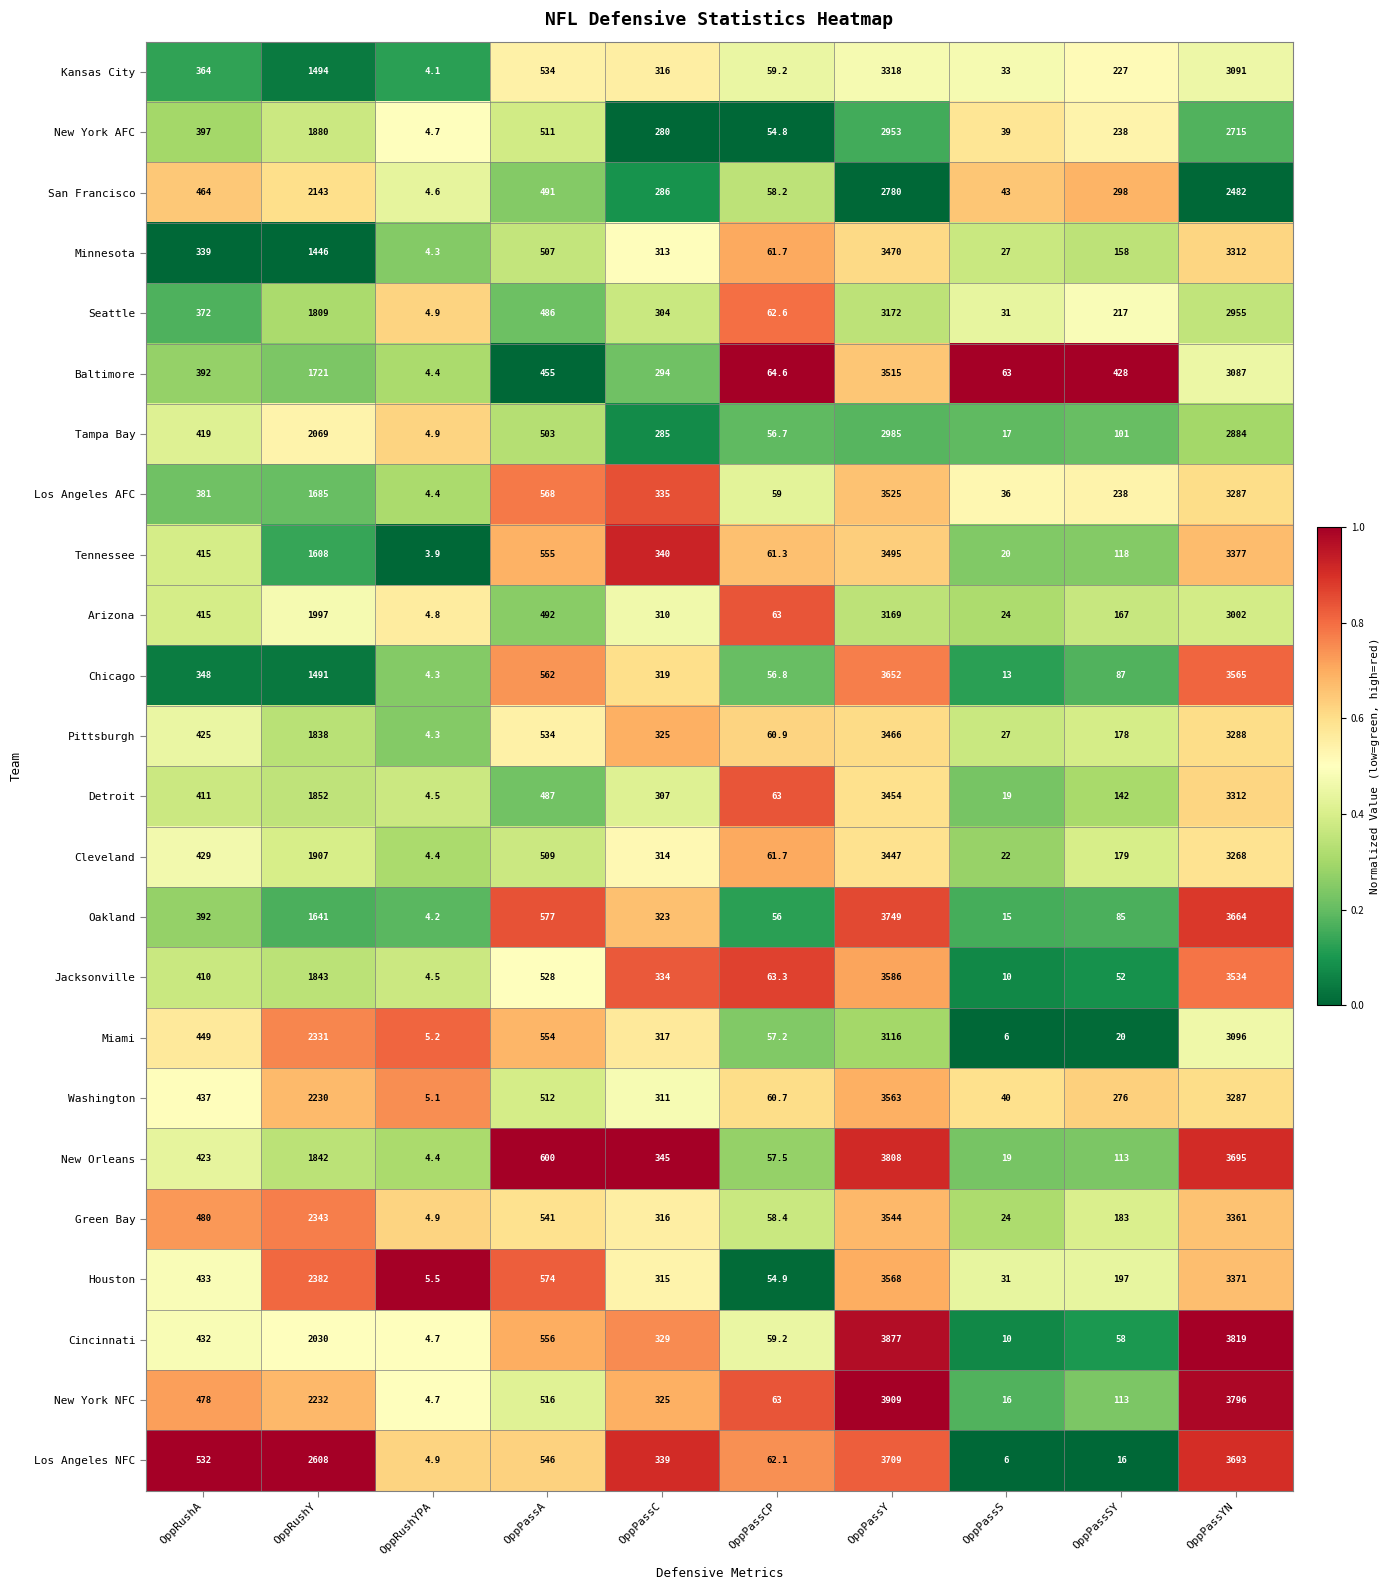

Rank the categories by Washington value from highest to lowest.

OppPassY, OppPassYN, OppRushY, OppPassA, OppRushA, OppPassC, OppPassSY, OppPassCP, OppPassS, OppRushYPA